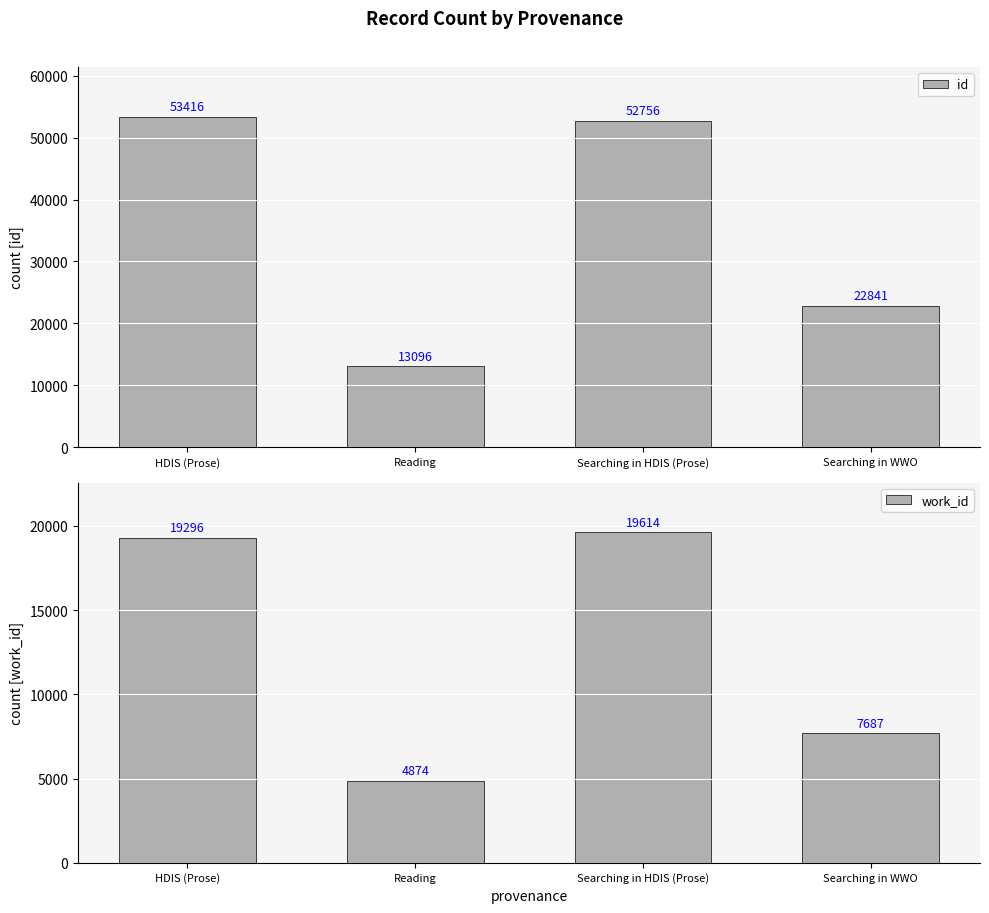

Reading right to left, list all the values displayed in this chart.

id: 22841	52756	13096	53416
work_id: 7687	19614	4874	19296